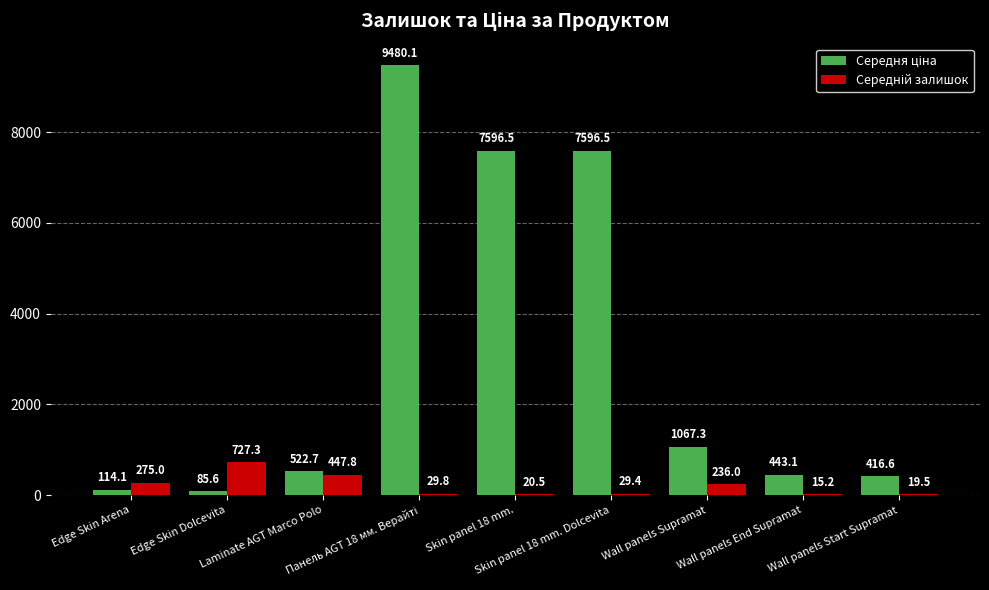

What is the greatest value displayed?

9480.1